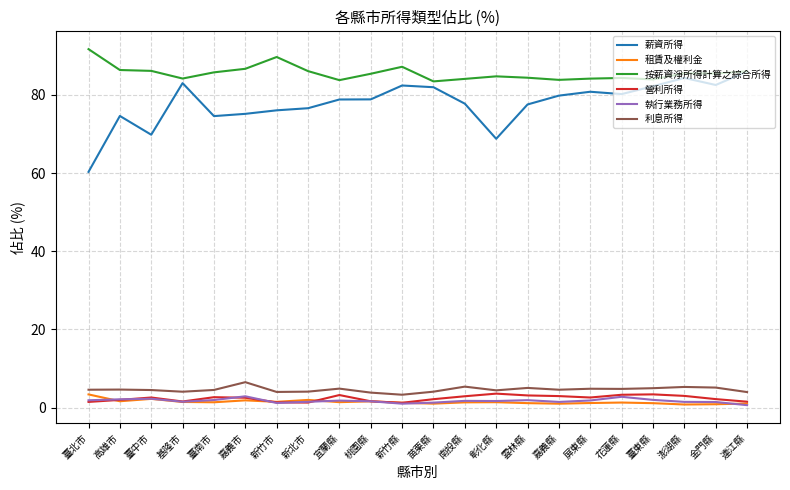

What is the sum of the 租賃及權利金 values at 臺東縣 and 屏東縣?

2.3